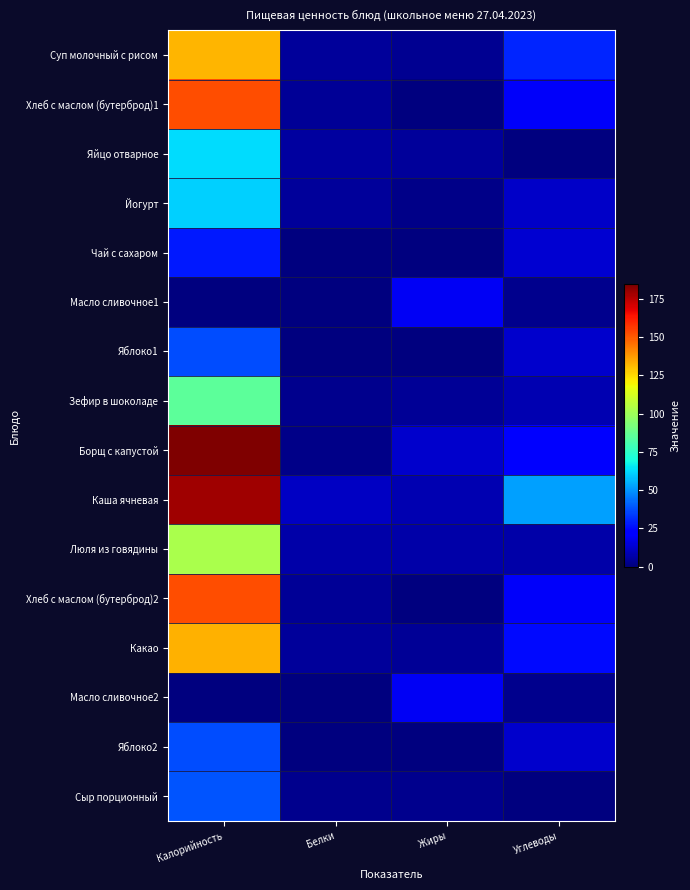

List the series in order of their peak value, highest first.

Борщ с капустой, Каша ячневая, Хлеб с маслом (бутерброд)1, Хлеб с маслом (бутерброд)2, Какао, Суп молочный с рисом, Люля из говядины, Зефир в шоколаде, Яйцо отварное, Йогурт, Сыр порционный, Яблоко1, Яблоко2, Чай с сахаром, Масло сливочное1, Масло сливочное2